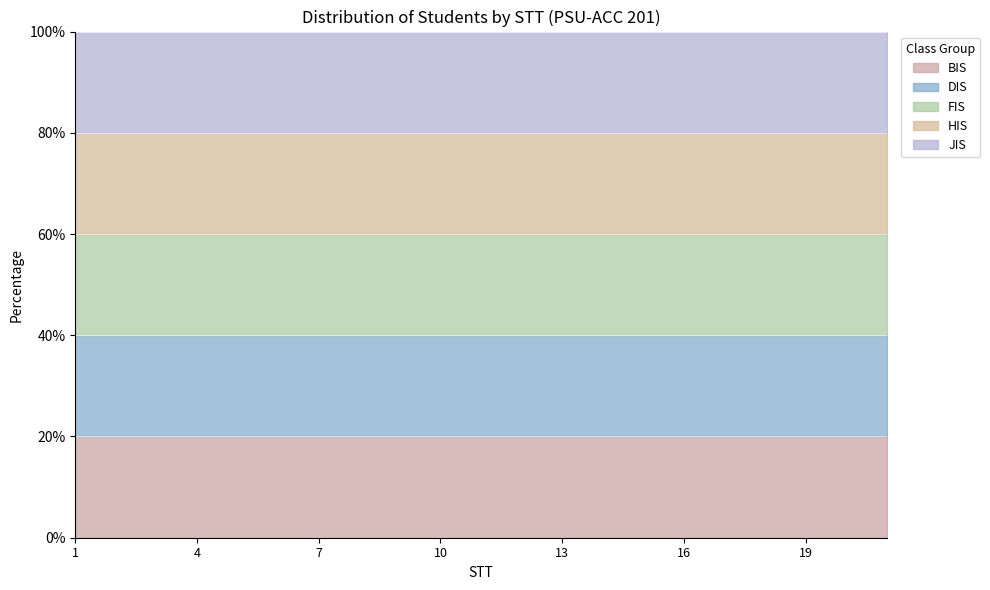

Which series changed the most between 1 and 9?

BIS